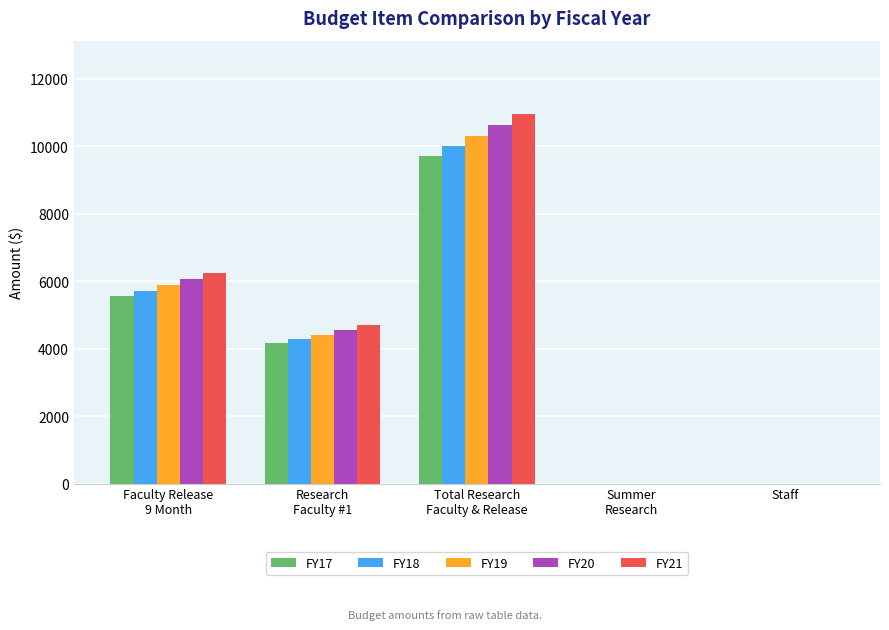

What is the average value of the FY18 series?

4006